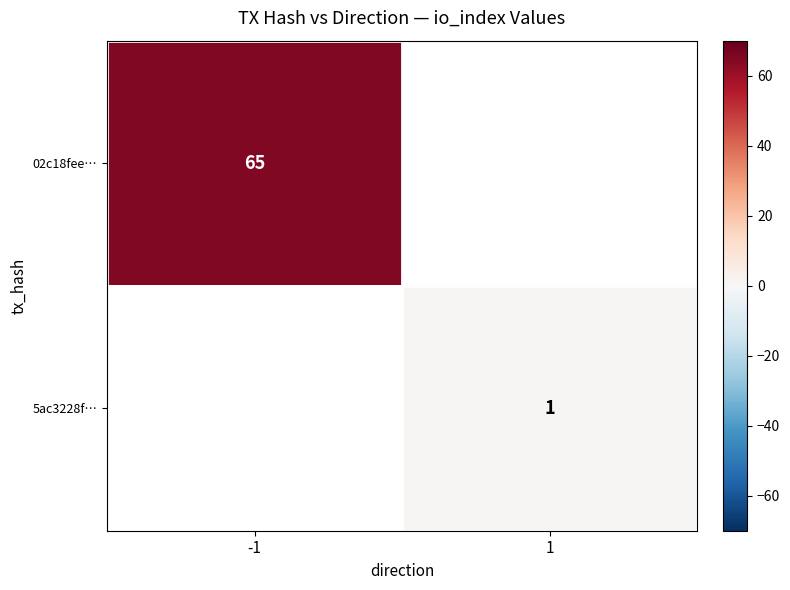

The value of 5ac3228f… at 1 is 2. True or false?

False